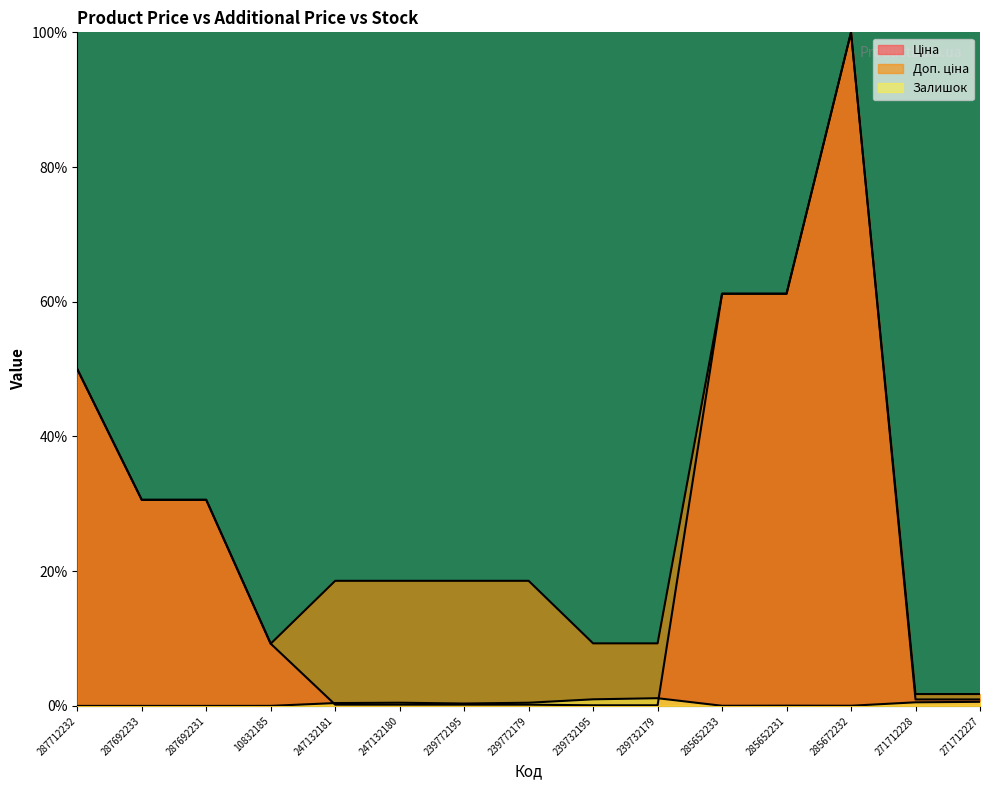

Rank the series by their average value, from lowest to highest.

Залишок, Ціна, Доп. ціна